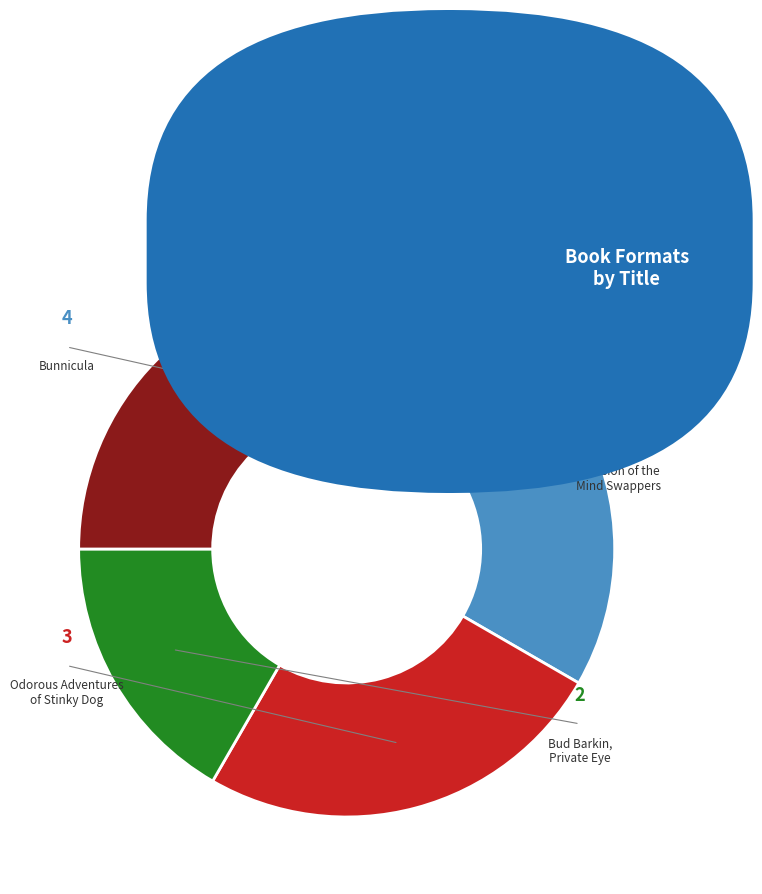

Count the number of slices in the pie.

4